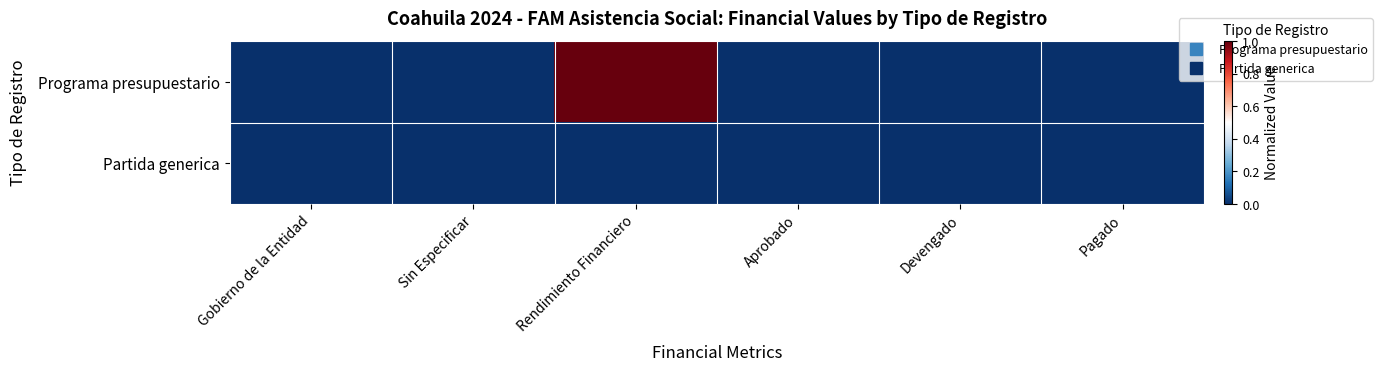

Which has a higher value, Aprobado or Pagado?

Aprobado